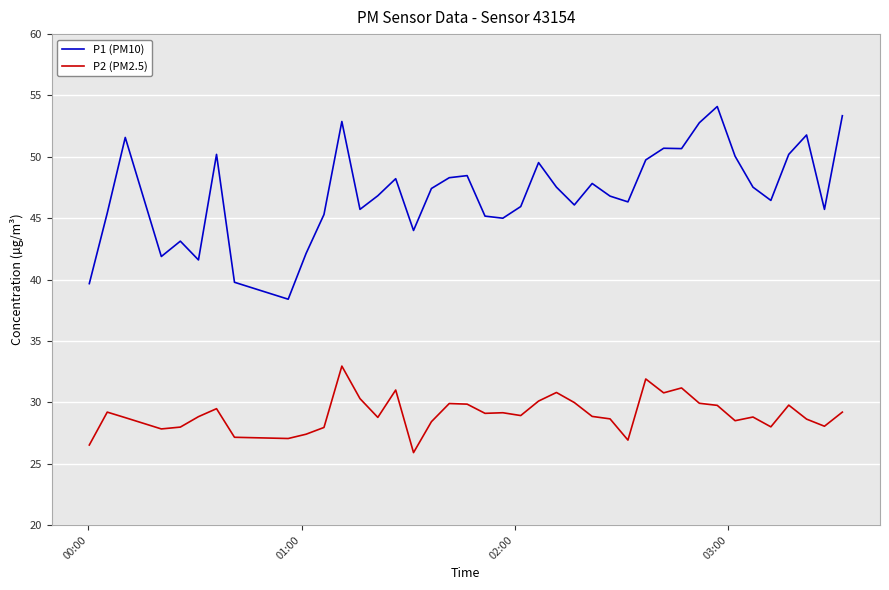

Which series has the largest range (max minus min)?

P1 (PM10)